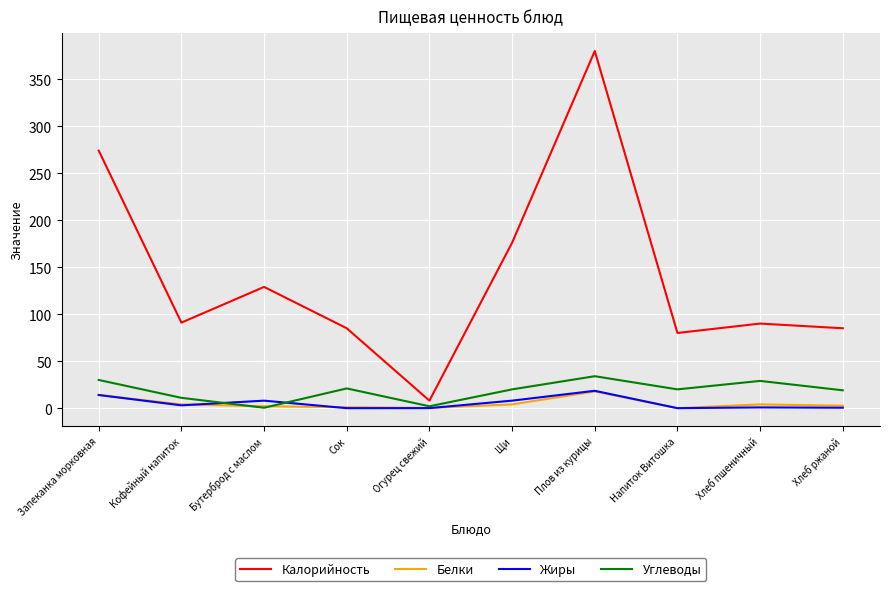

Does the chart have visible grid lines?

Yes